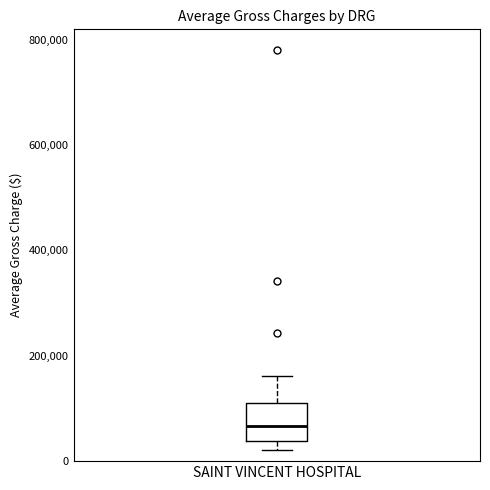

Read this box plot against the y-axis: the position of the median line, the range covered by the box, and the ends of both whiskers. The values are not printed on the chart, so give them approximately, as read against the axis.

median 60000, box 40000 to 100000, whiskers 20000 to 160000